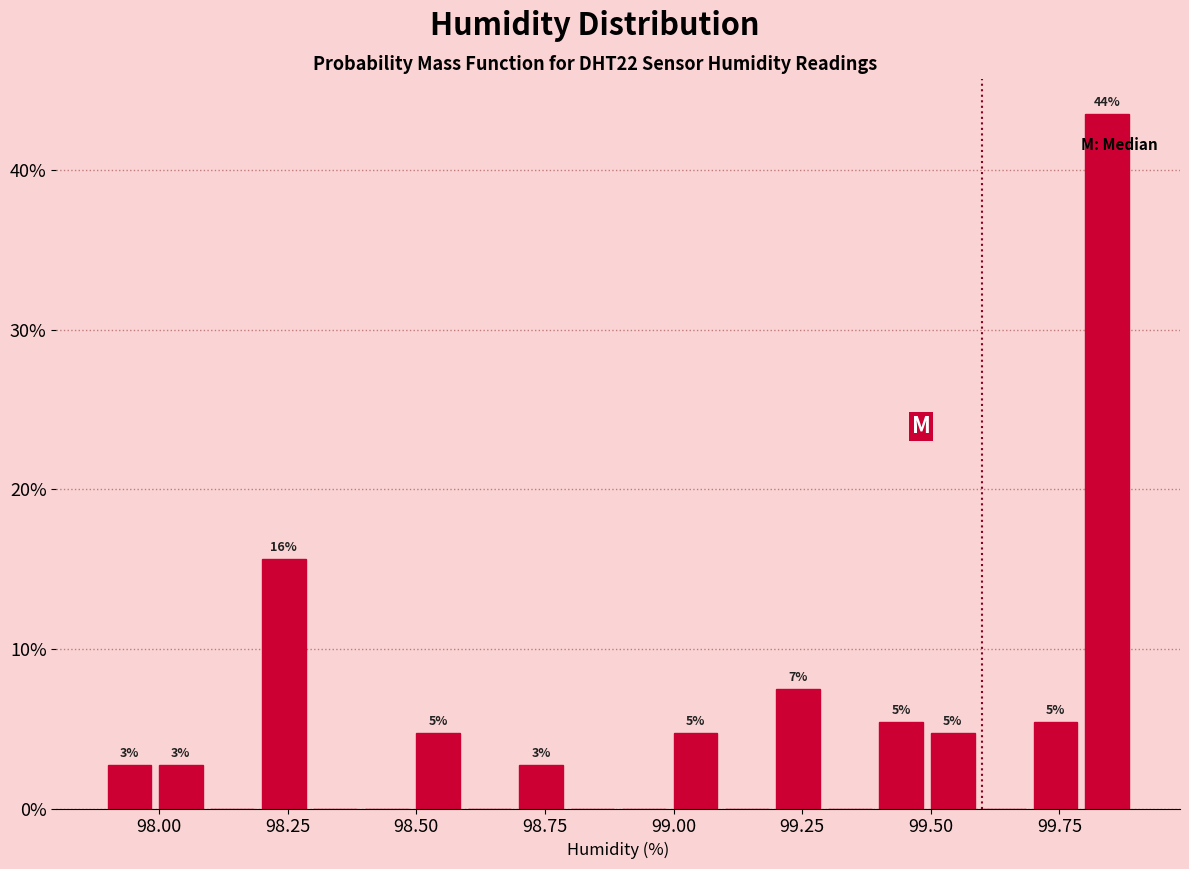

Around what value on the x-axis is the tallest bar? Give the approximate position of its centre, as read against the axis.

99.85